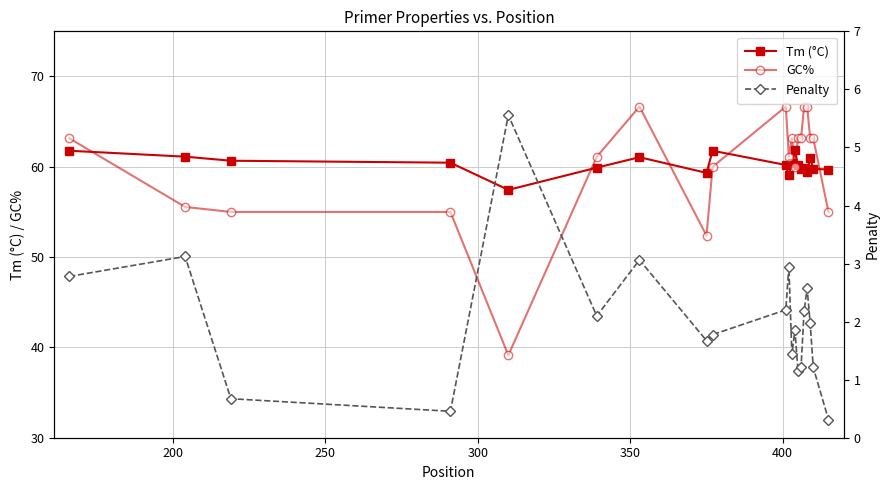

How many distinct data groups are displayed?

3